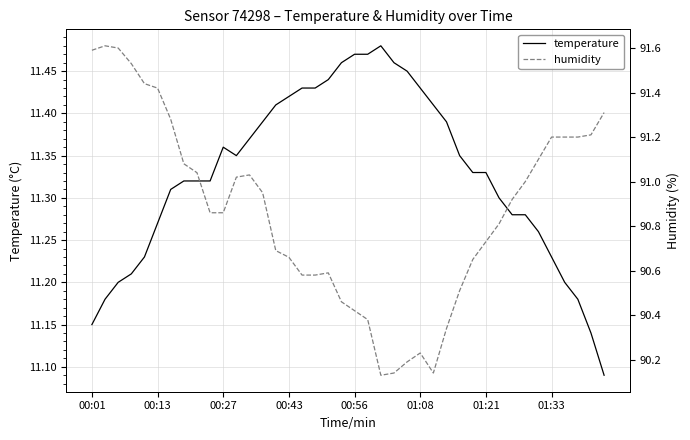

True or false: humidity has more than 1 points higher than both neighbors.

True